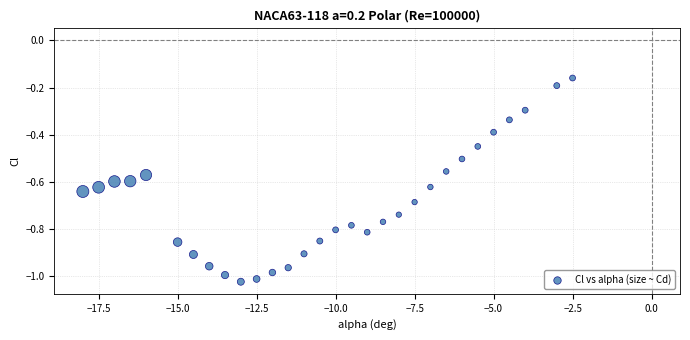

What is the range of X values (max minus min)?

15.5